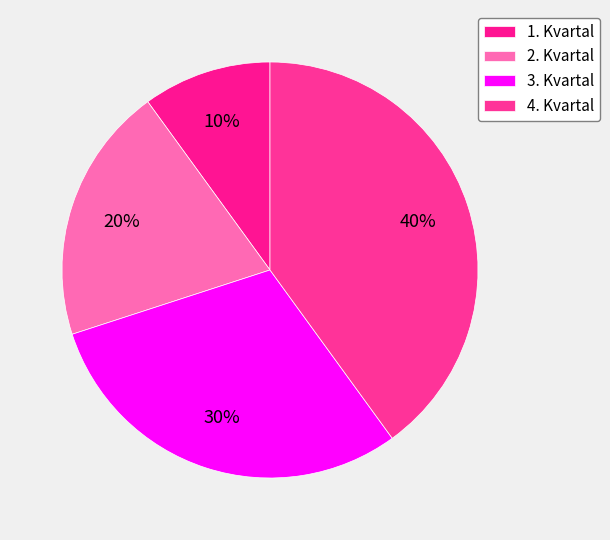

Count the number of slices in the pie.

4